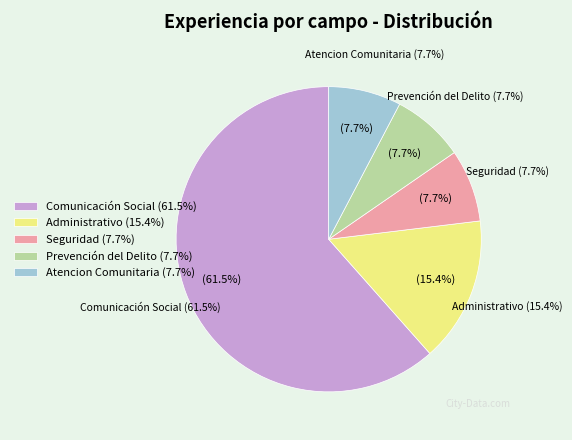

How many segments does this pie chart have?

5